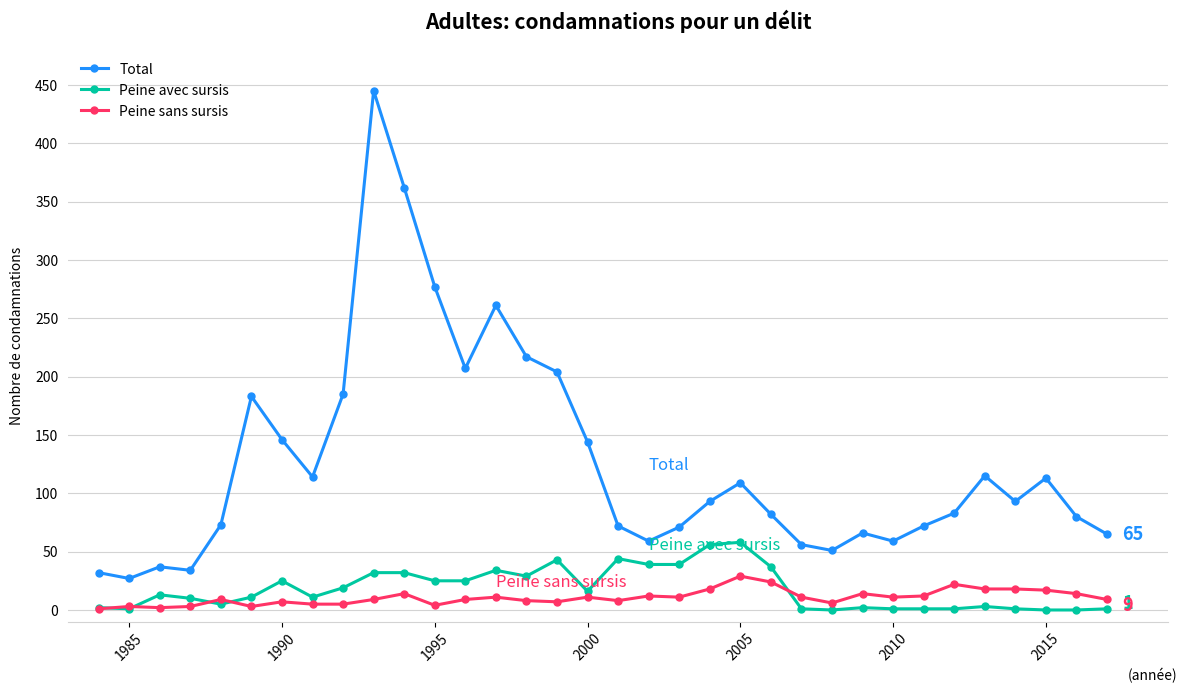

What is the maximum value shown in the chart?

445